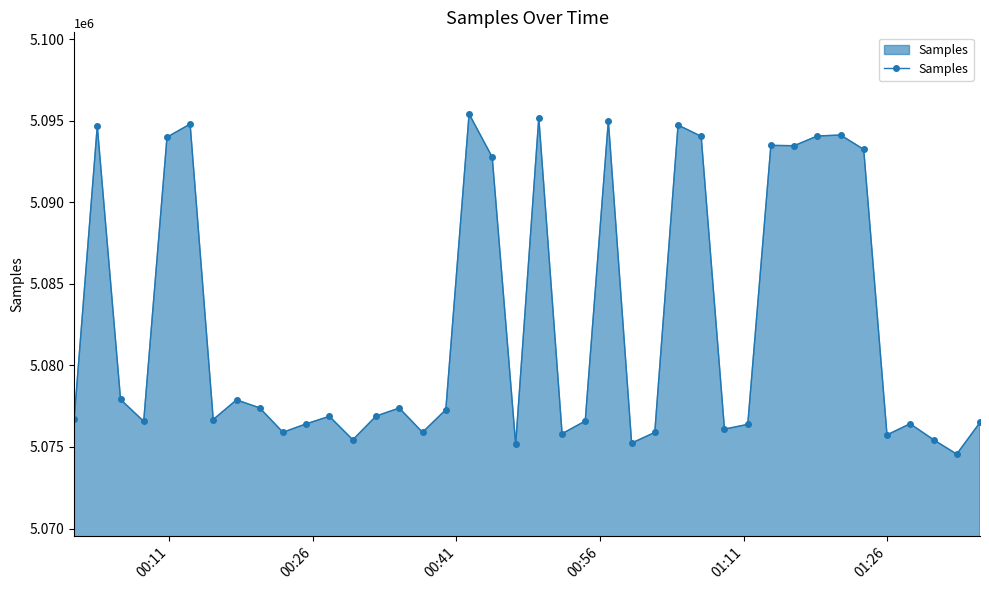

True or false: the data has more than 1 interior local peaks.

True